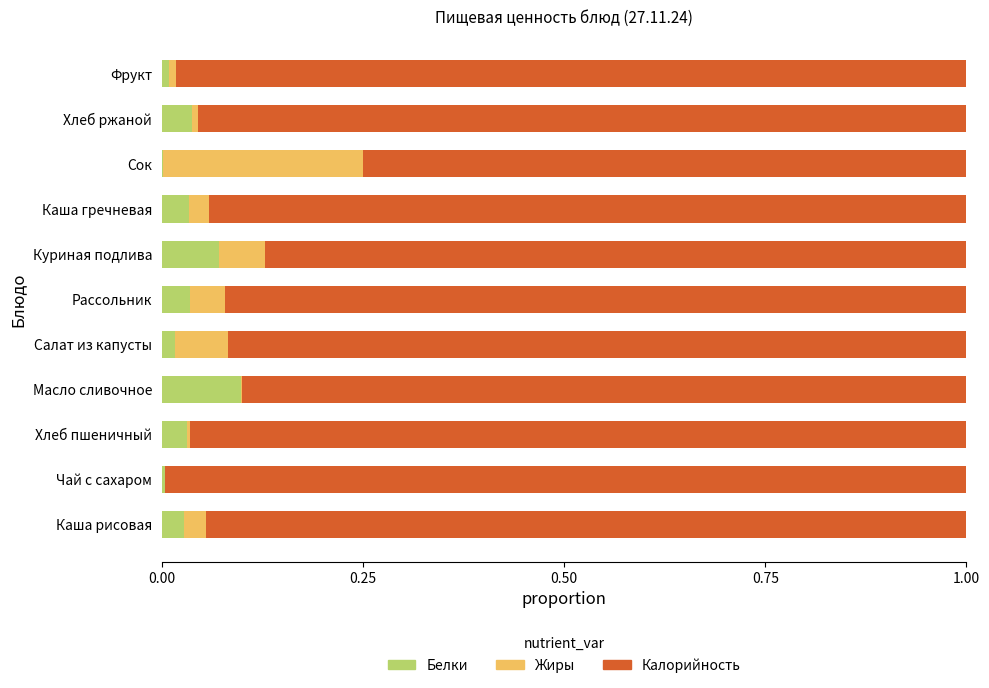

Is it true that Белки equals 0.1 at Рассольник?

False